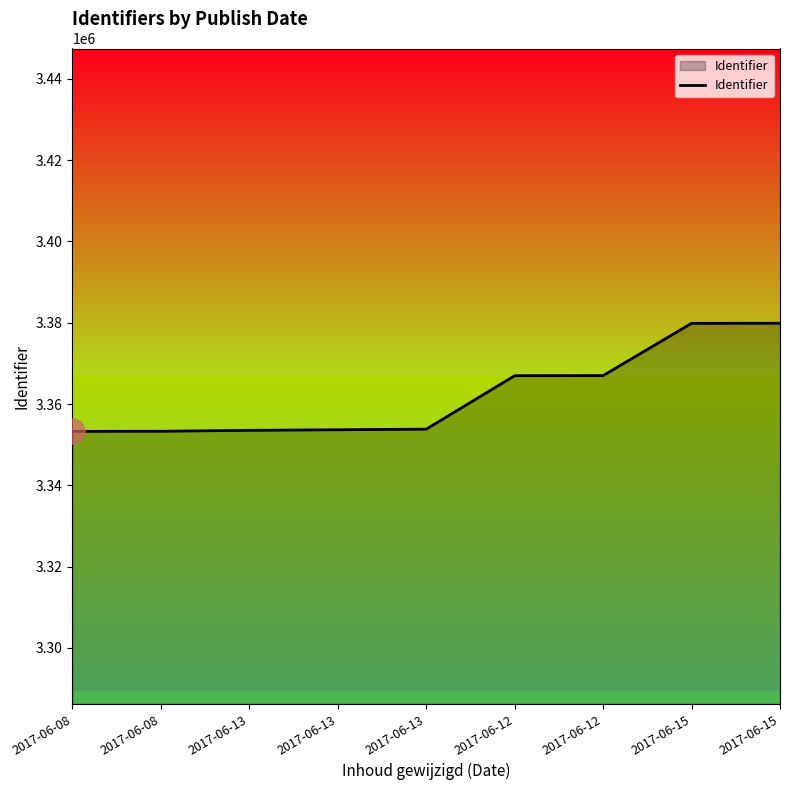

What is the difference between the values at 2017-06-13 and 2017-06-12?

13331